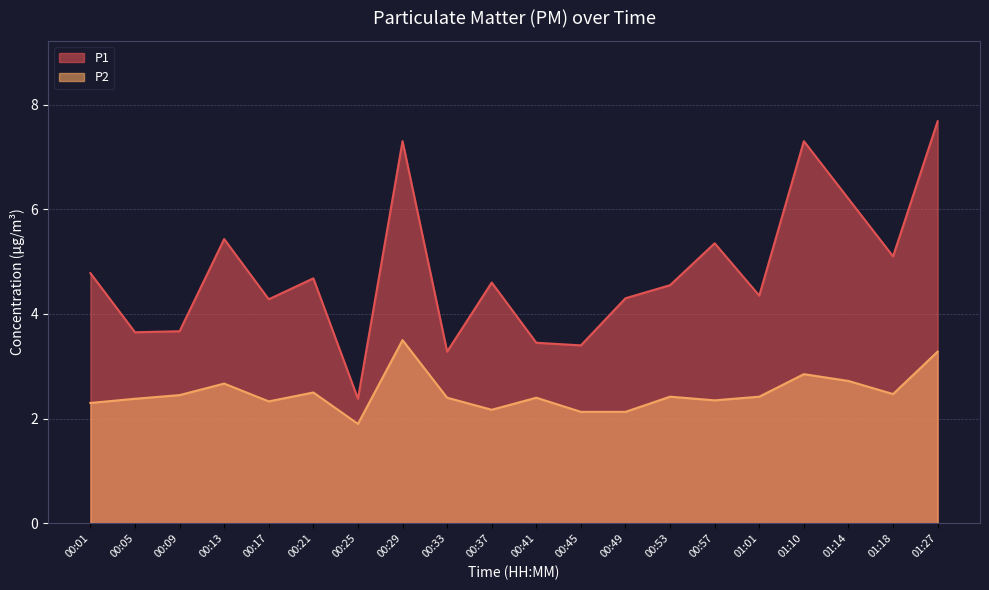

How many lines are shown in the chart?

2